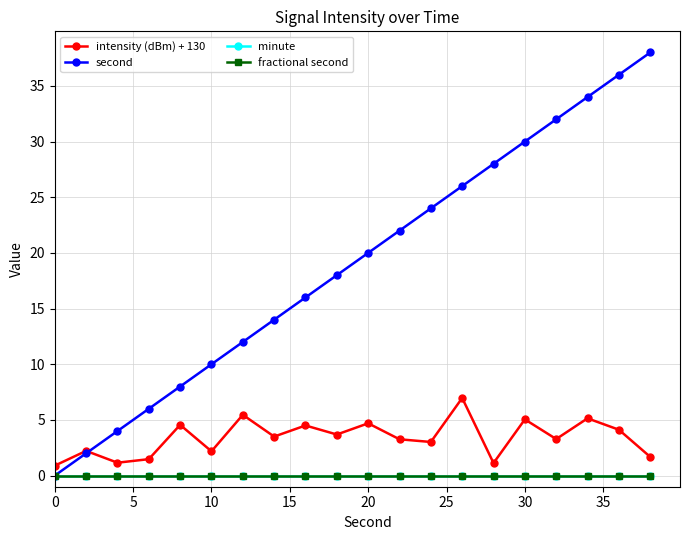

True or false: second and minute intersect in this chart.

False